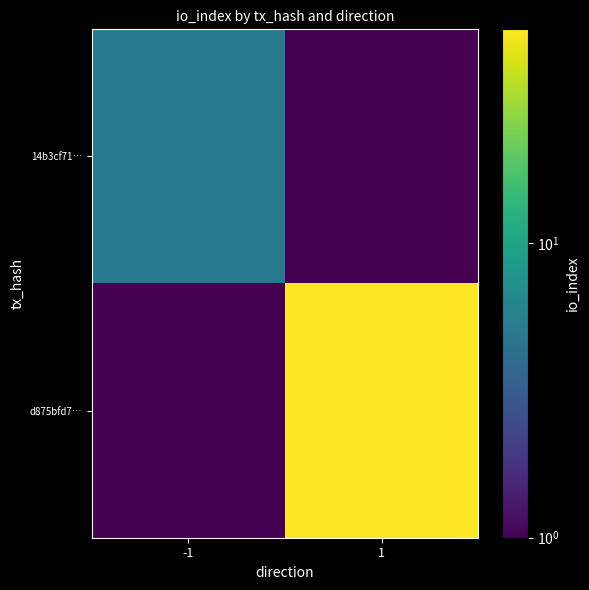

Reading left to right, list all the values displayed in this chart.

14b3cf71…: -1=5	1=1
d875bfd7…: -1=1	1=53